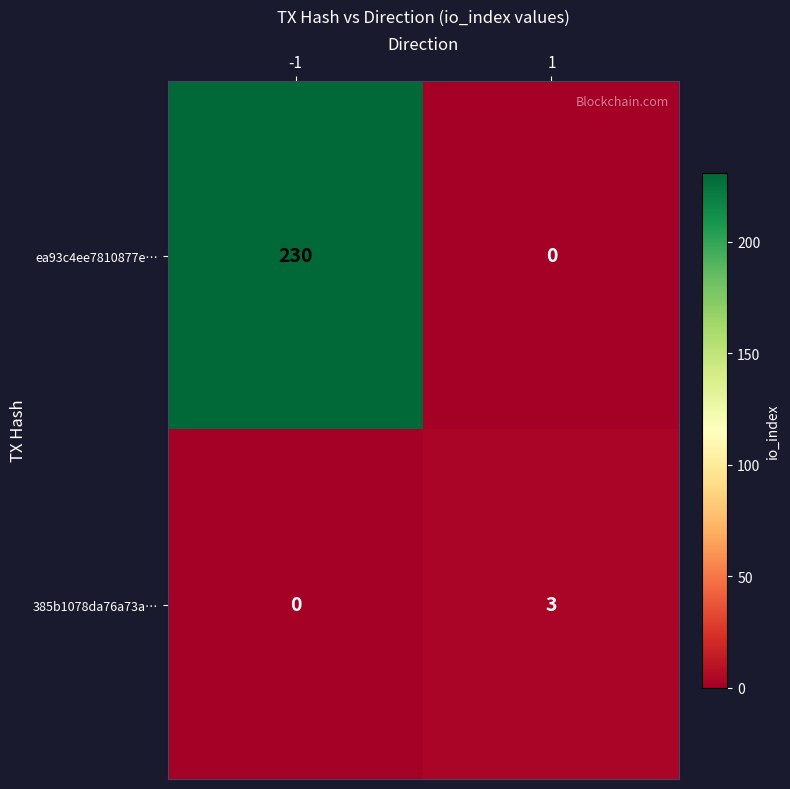

What is the difference between the maximum and minimum values in the 385b1078da76a73a… series?

3